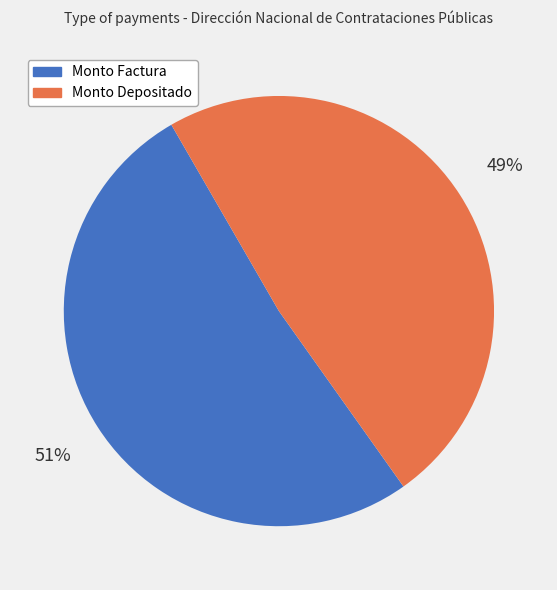

Do Monto Factura and Monto Depositado together represent more than half of the pie?

Yes